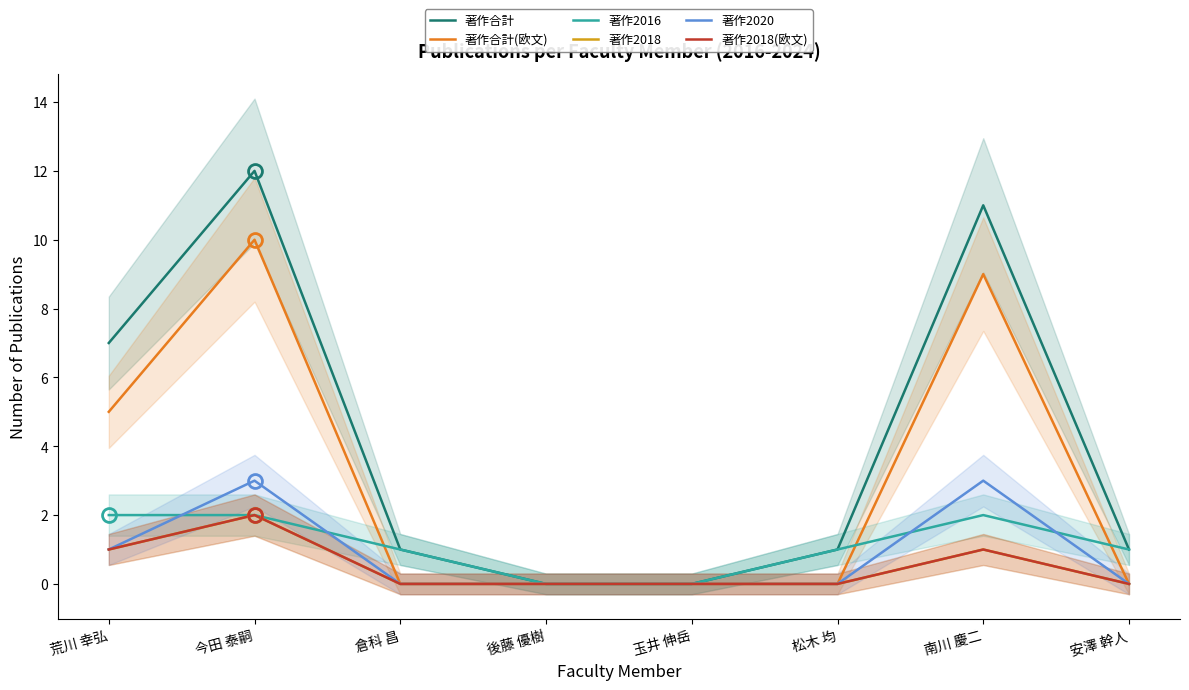

How many values in the 著作2016 series are below 1?

2